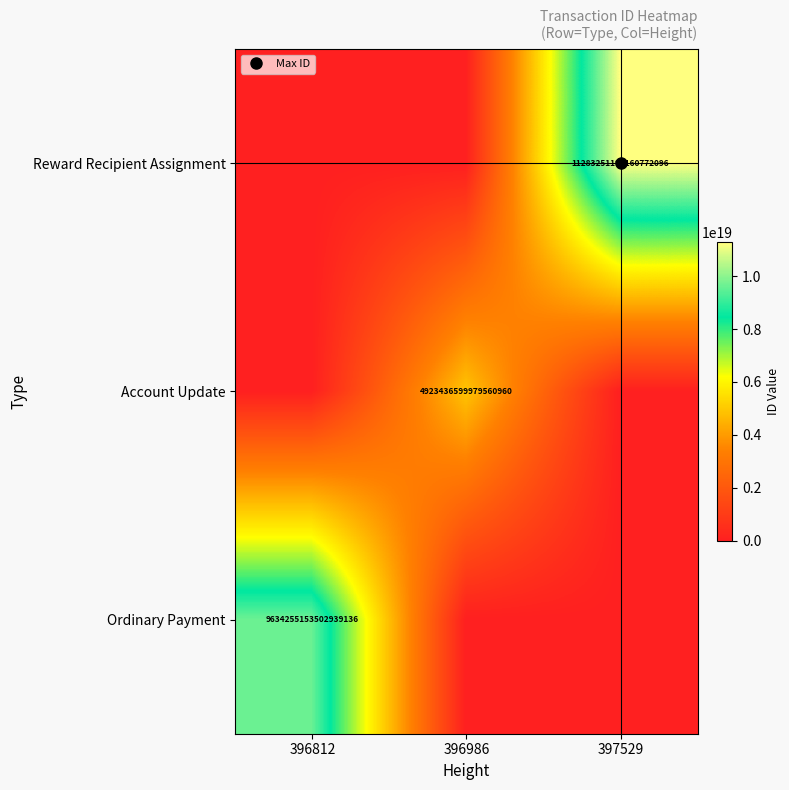

At which category is the sum across all series the highest?

397529